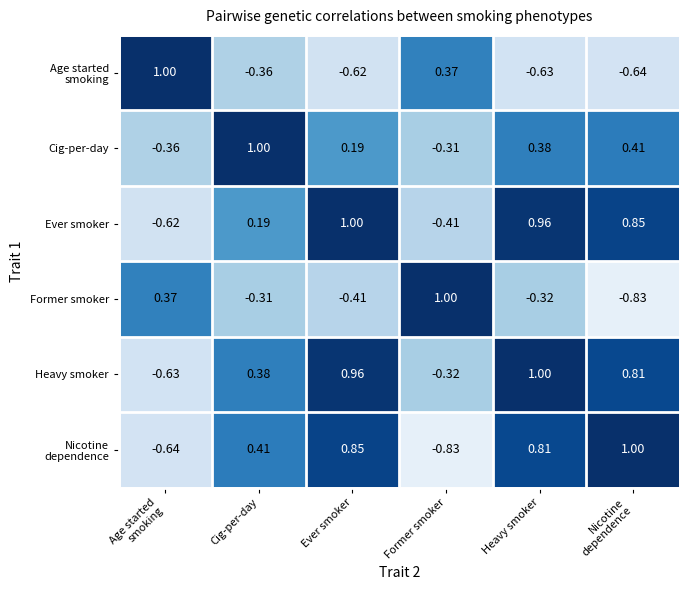

Where is Cig-per-day nearest to the value 0?

Ever smoker